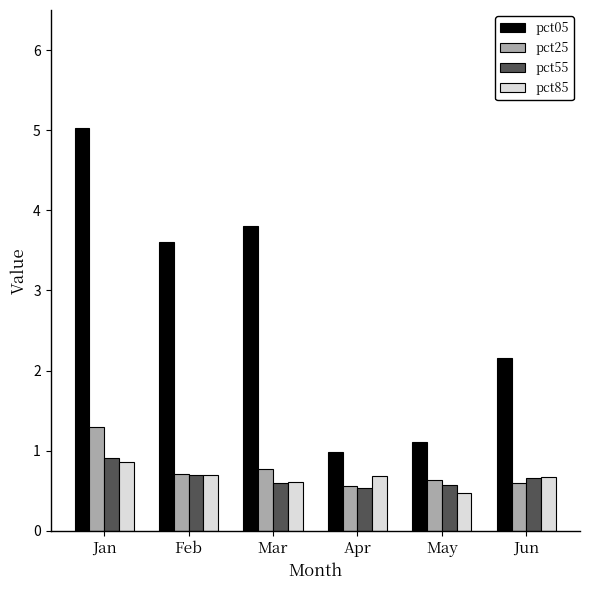

At which category is the sum across all series the highest?

Jan